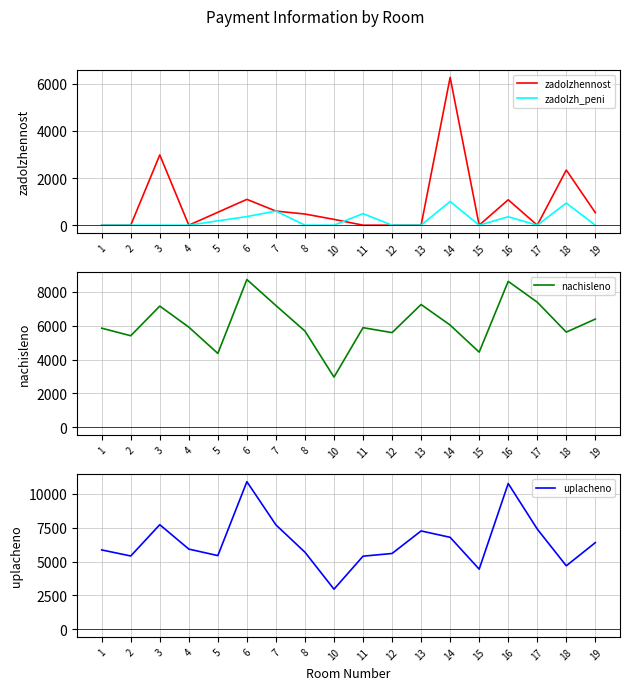

What is the difference between the nachisleno values at 3 and 5?

2795.5